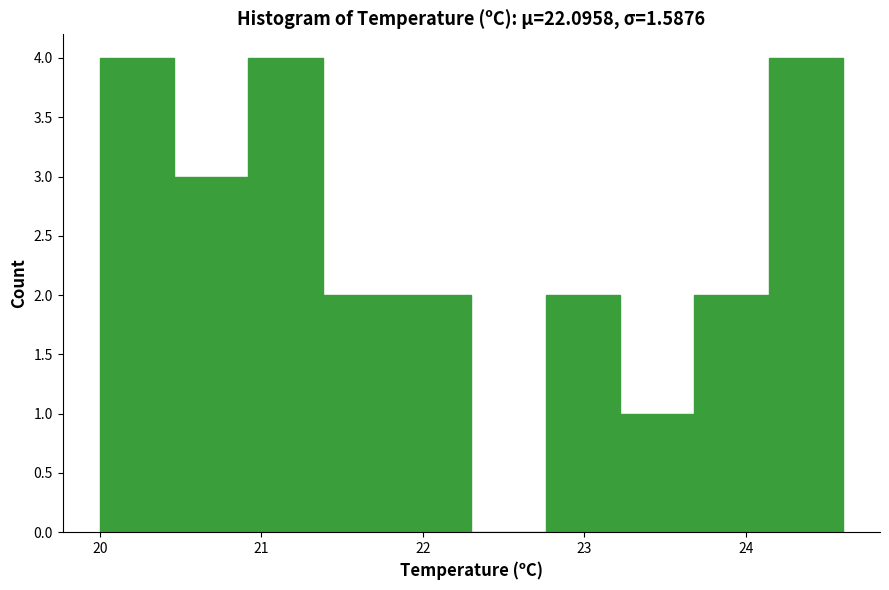

Reading left to right, transcribe this chart: for each bar, give the range it covers on the x-axis and its height. Neither the bar edges nor the heights are printed on the chart, so give them approximately, as read against the axes.

20.00 to 20.46: 4
20.46 to 20.92: 3
20.92 to 21.38: 4
21.38 to 21.84: 2
21.84 to 22.30: 2
22.30 to 22.76: 0
22.76 to 23.22: 2
23.22 to 23.68: 1
23.68 to 24.14: 2
24.14 to 24.60: 4